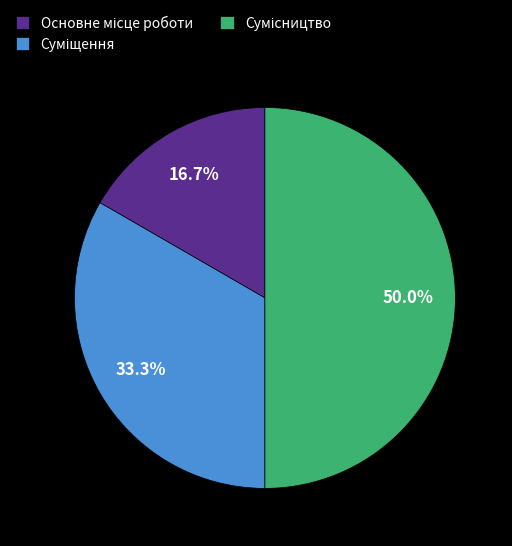

Which category has the smallest portion of the pie?

Основне місце роботи